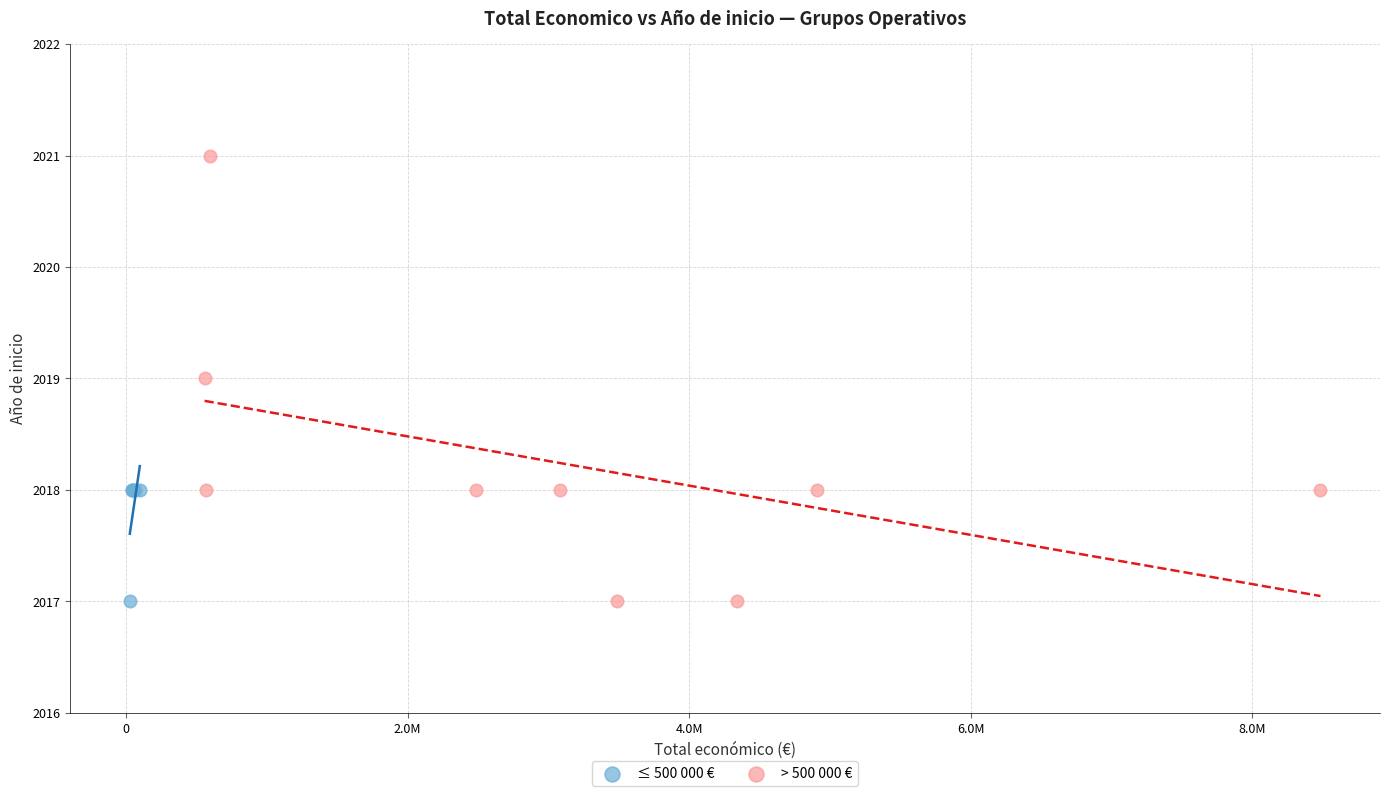

Which series has the largest Y range (max minus min)?

> 500 000 €